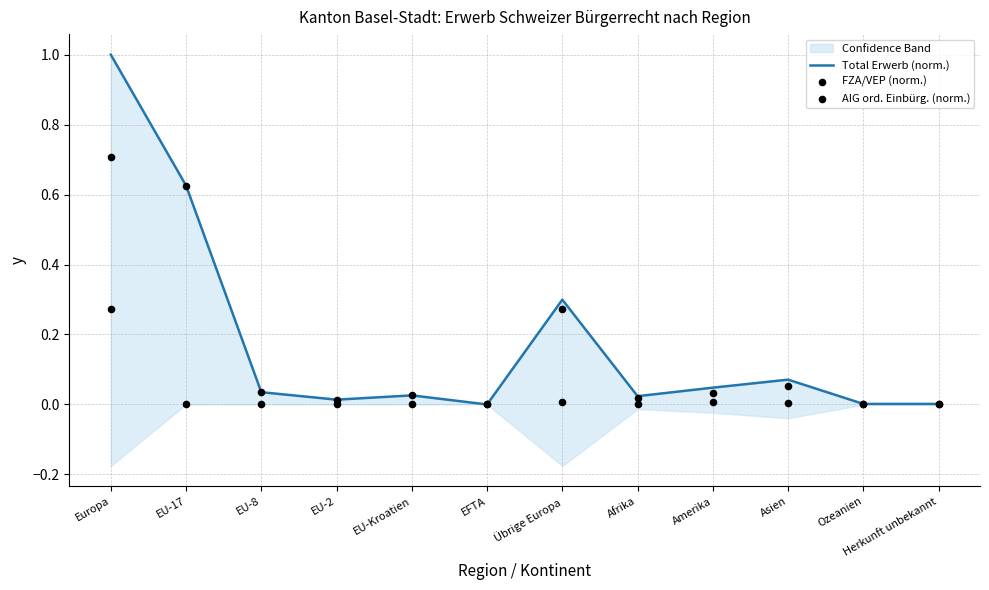

Which series has the largest total across all categories?

Total Erwerb (norm.)